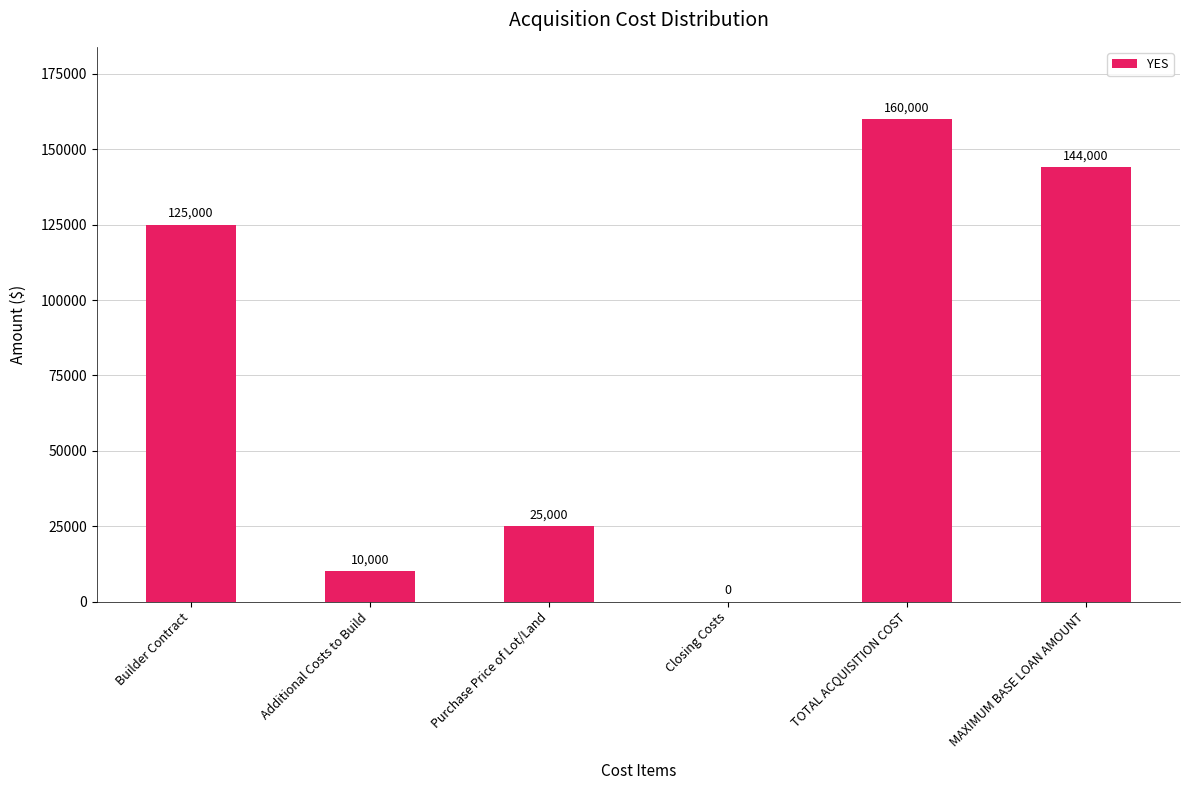

Reading left to right, extract all data points from this chart.

125000	10000	25000	0	160000	144000